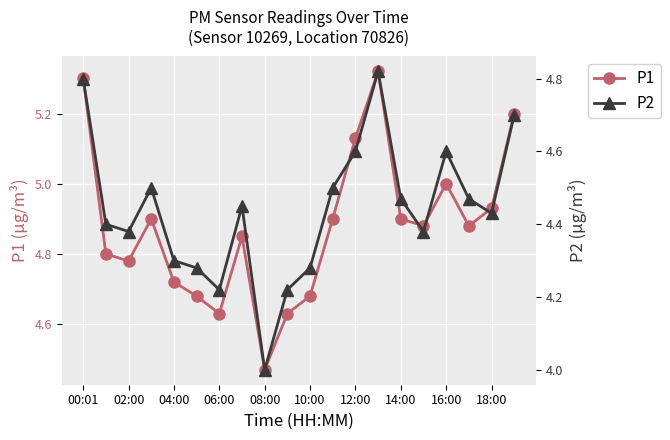

True or false: P2 and P1 cross at least once.

False